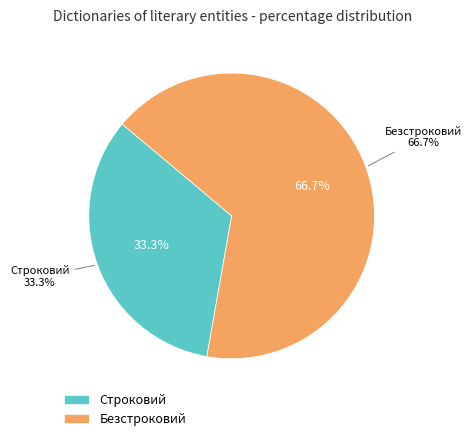

Is it true that Безстроковий is 80% of the pie?

False